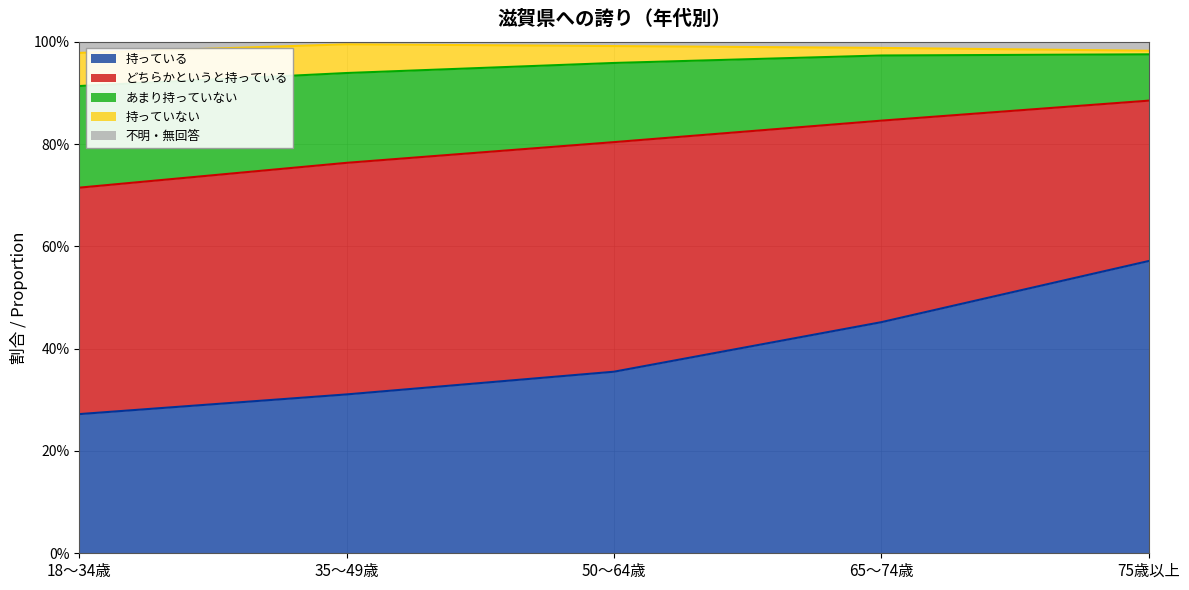

Is it true that あまり持っていない equals 1.2 at 75歳以上?

False